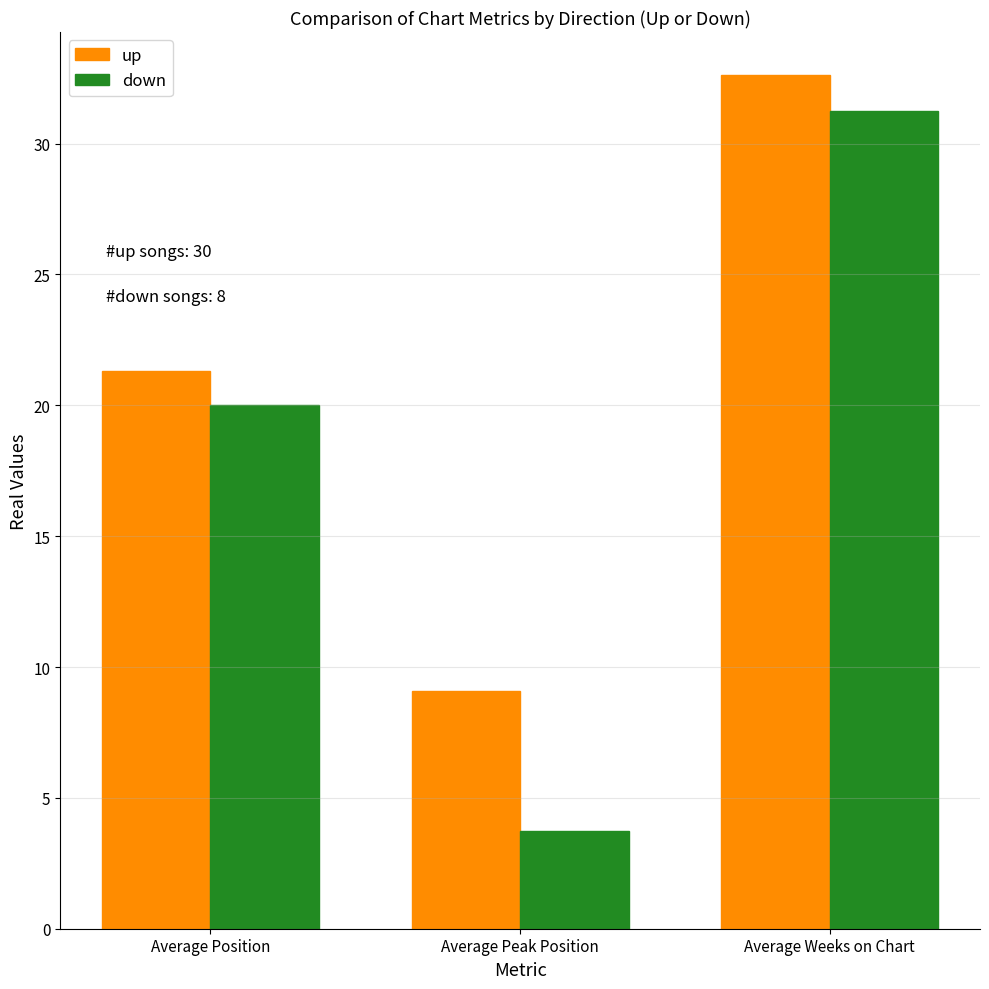

Rank the series at Average Peak Position from lowest to highest value.

down, up